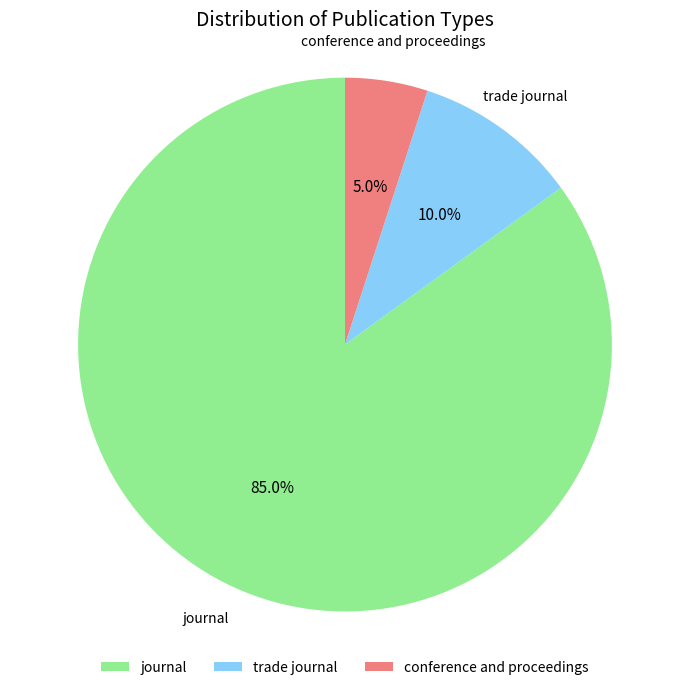

Between journal and conference and proceedings, which is larger?

journal